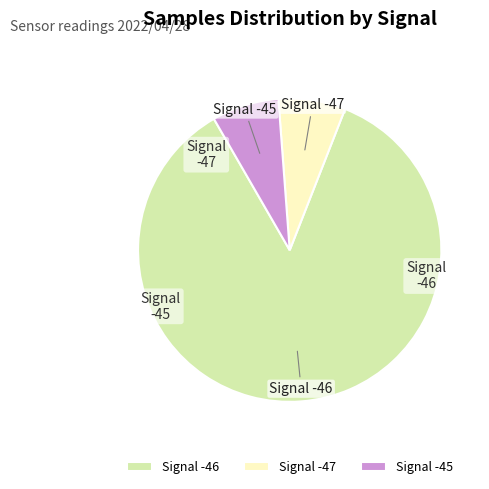

What is the ratio of the value at Signal -47 to the value at Signal -45?

1.0